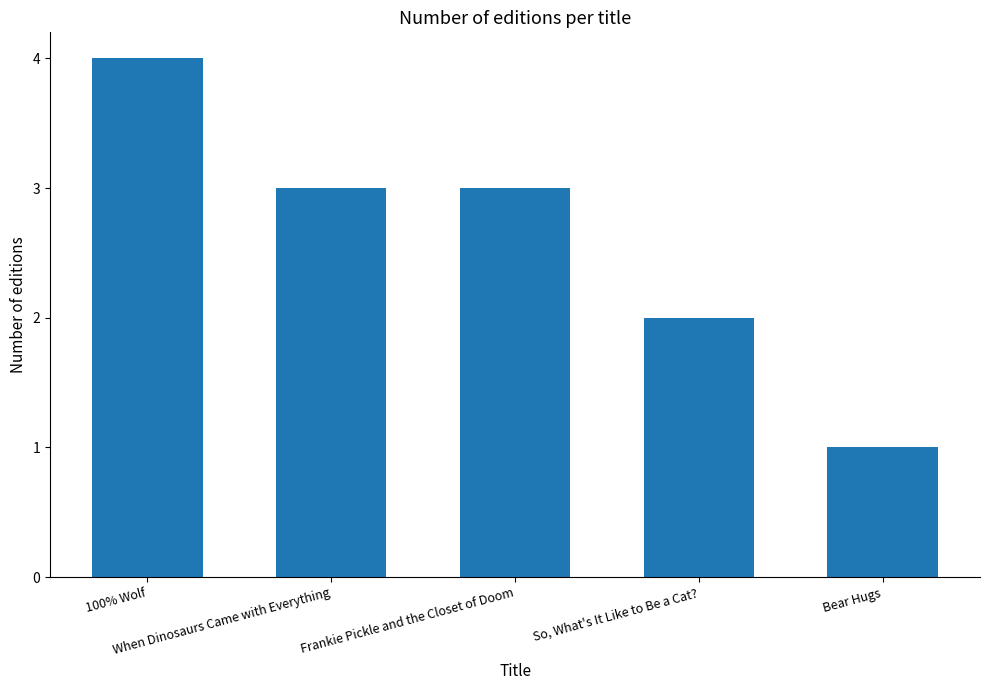

What is the average value?

3